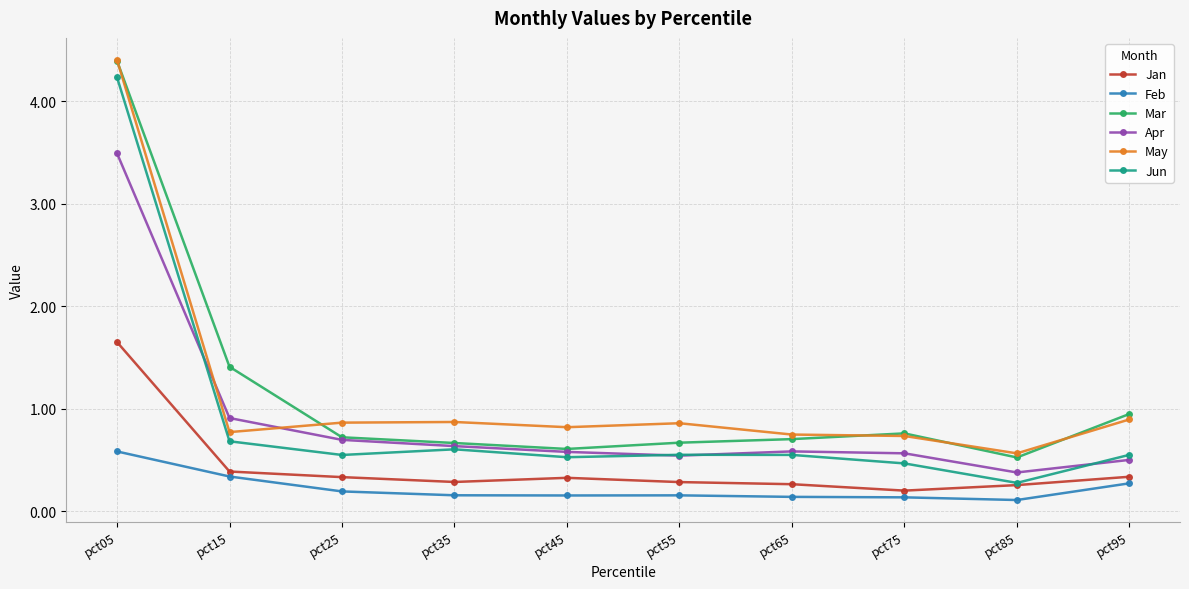

What is the average value of the May series?

1.2